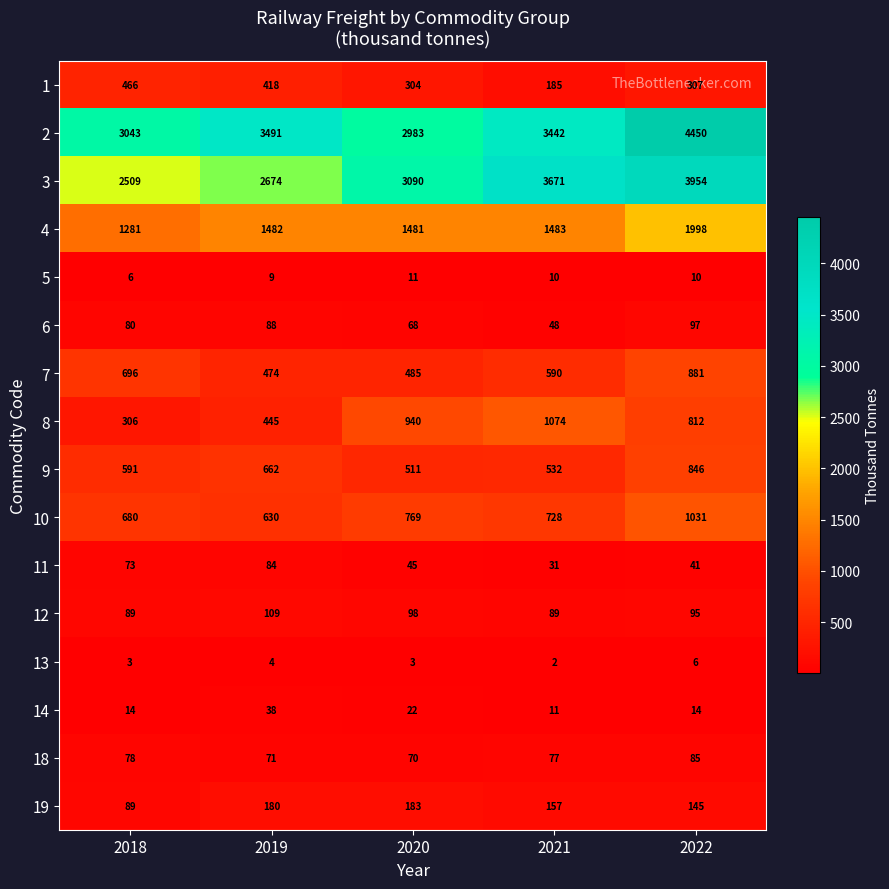

What is the sum of all 5 values?

46